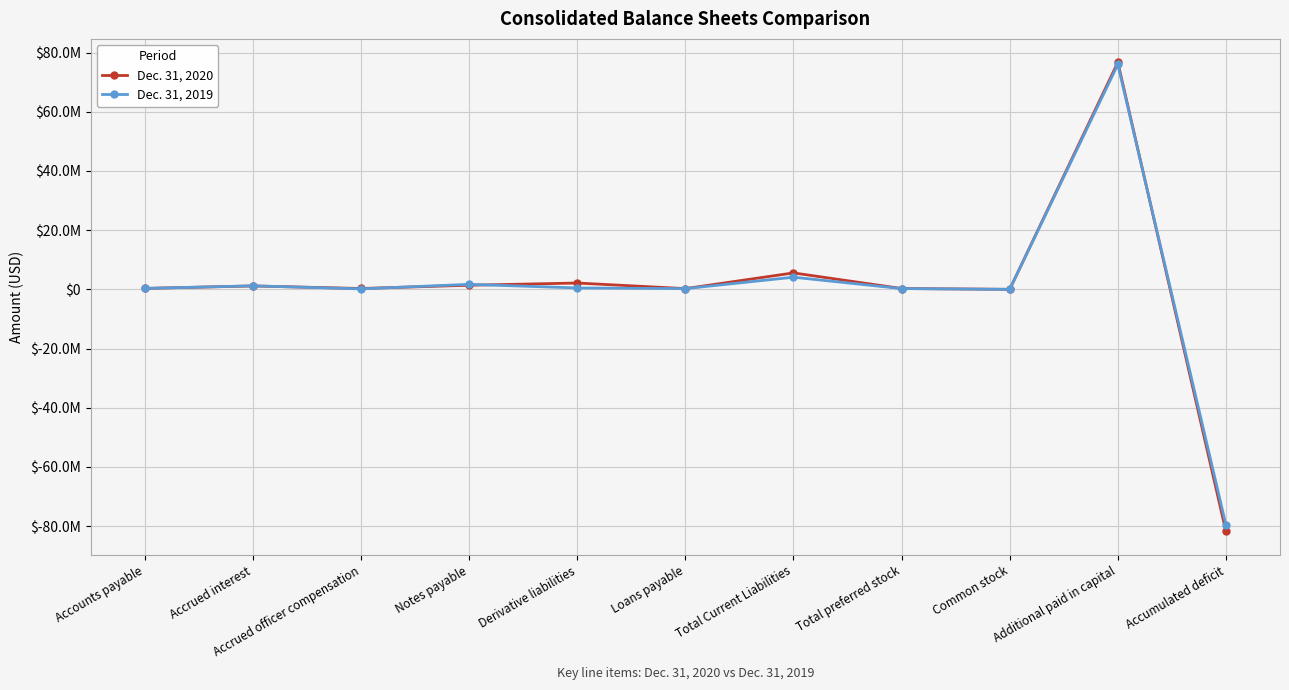

What is the maximum value shown in the chart?

76679297